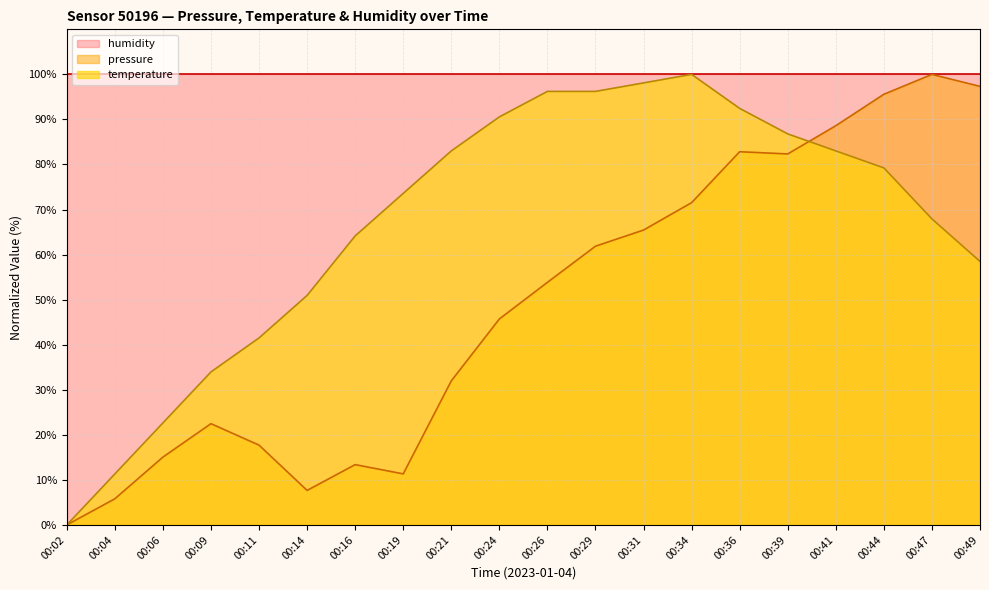

Reading left to right, what are all the values shown in this chart?

pressure: 0.0	5.8	15.1	22.5	17.7	7.7	13.4	11.3	32.0	45.7	53.8	61.9	65.5	71.5	82.8	82.3	88.6	95.6	100.0	97.3
temperature: 0.0	11.3	22.6	34.0	41.5	50.9	64.2	73.6	83.0	90.6	96.2	96.2	98.1	100.0	92.5	86.8	83.0	79.2	67.9	58.5